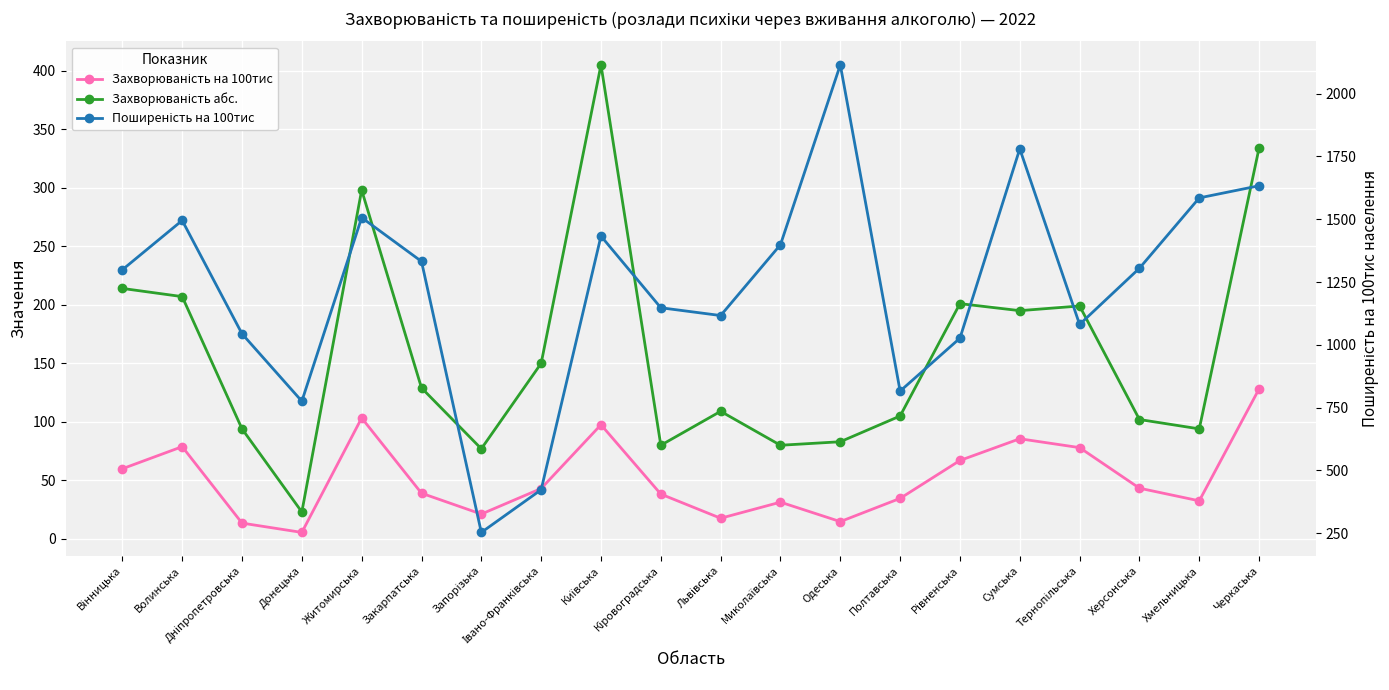

At which category does the chart reach its peak across all series?

Одеська